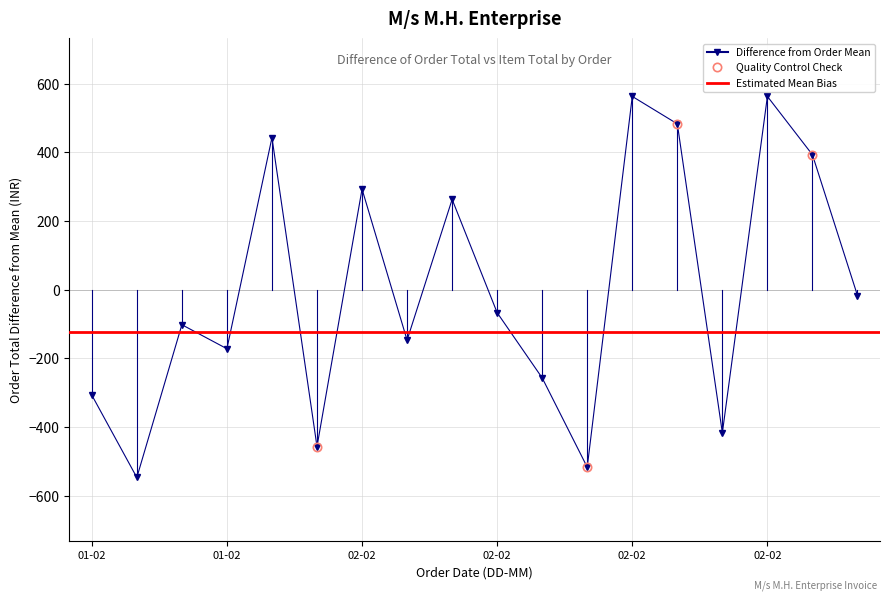

List the labels in order of value, smallest first.

27529, 27547, 27537, 27550, 27528, 27546, 27534, 27539, 27530, 27543, 27554, 27542, 27538, 27553, 27536, 27549, 27548, 27551